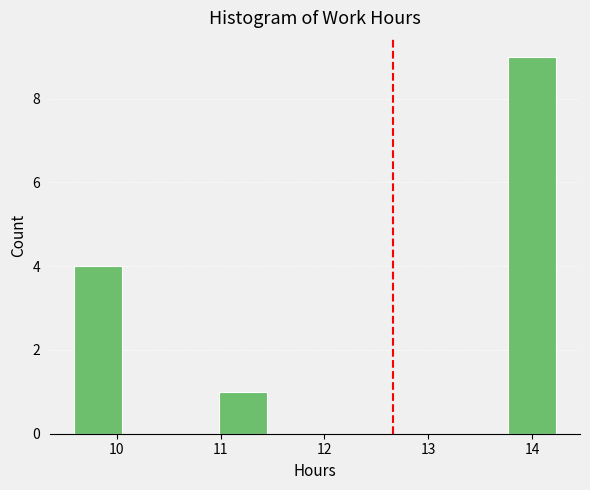

How tall is the bar that spans 9.6 to 10.1 on the x-axis? Neither the bar edges nor the heights are printed on the chart, so give them approximately, as read against the axes.

4